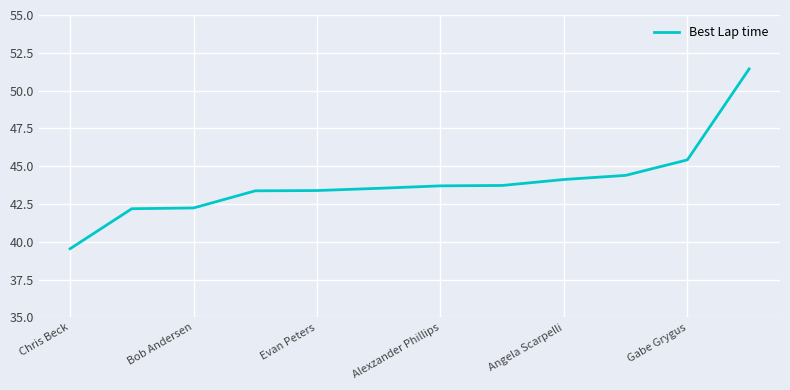

What is the greatest value displayed?

51.4